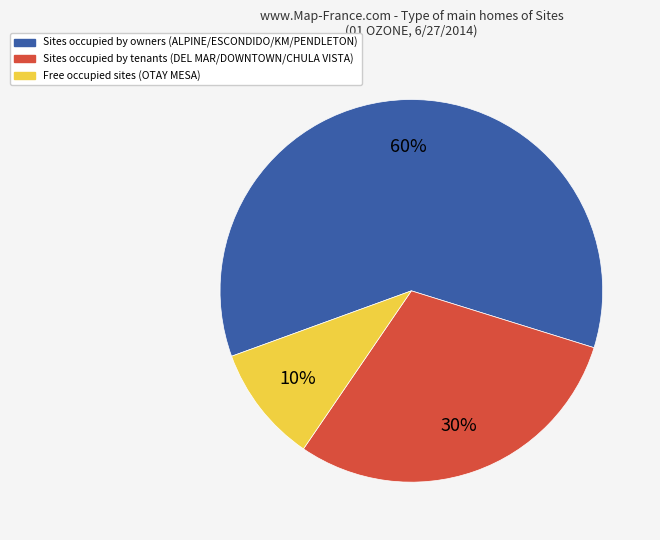

Is there any slice that represents more than half of the pie?

Yes